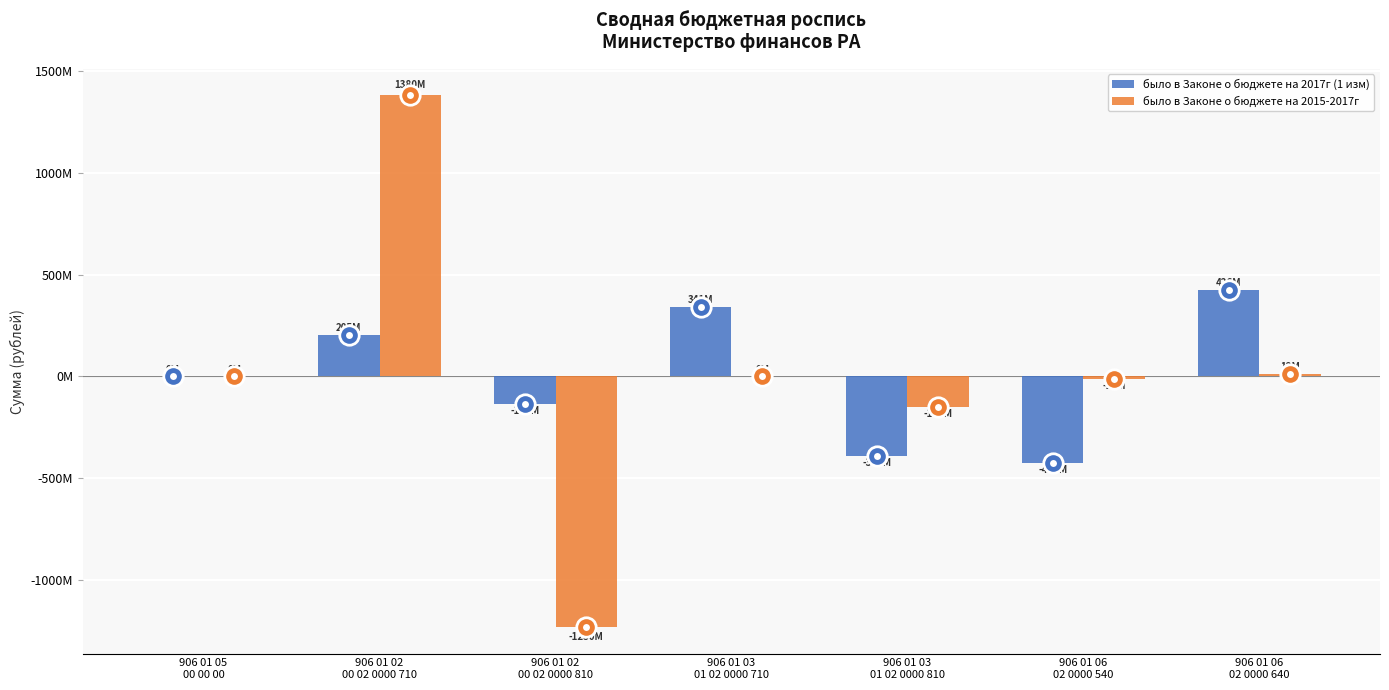

List the labels in order of было в Законе о бюджете на 2017г (1 изм) value, largest first.

906 01 06
02 0000 640, 906 01 03
01 02 0000 710, 906 01 02
00 02 0000 710, 906 01 05
00 00 00, 906 01 02
00 02 0000 810, 906 01 03
01 02 0000 810, 906 01 06
02 0000 540